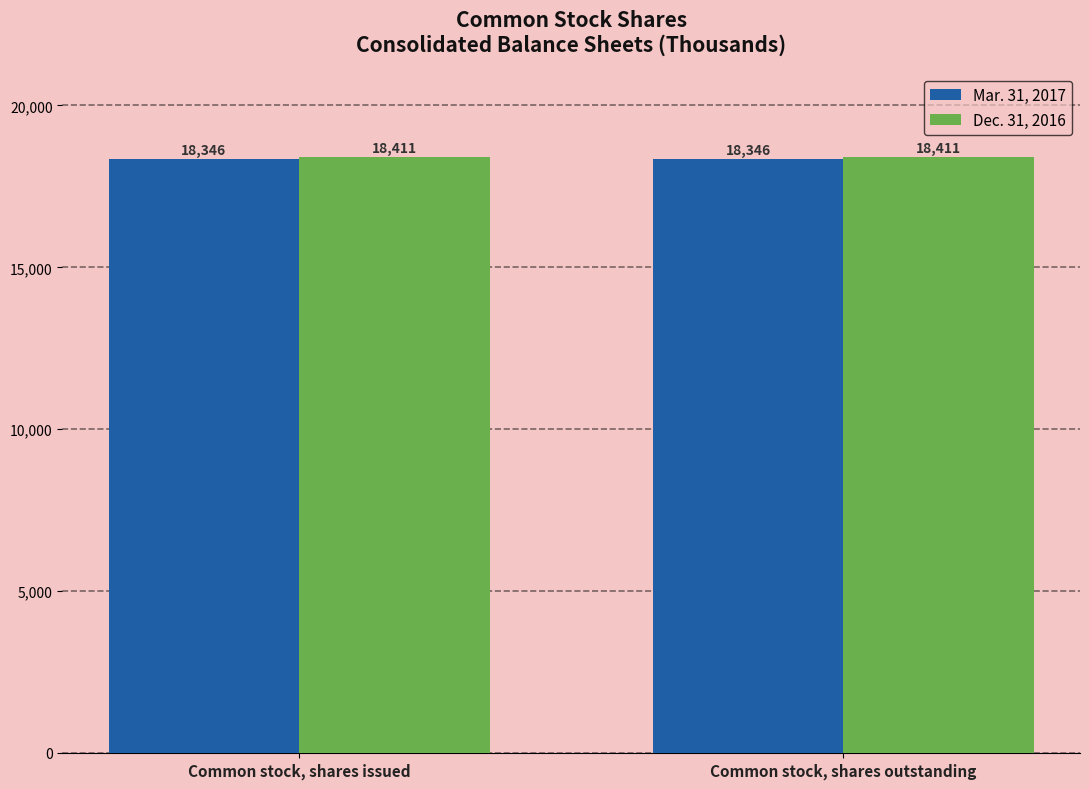

Is it true that Mar. 31, 2017 equals 18346 at Common stock, shares outstanding?

True